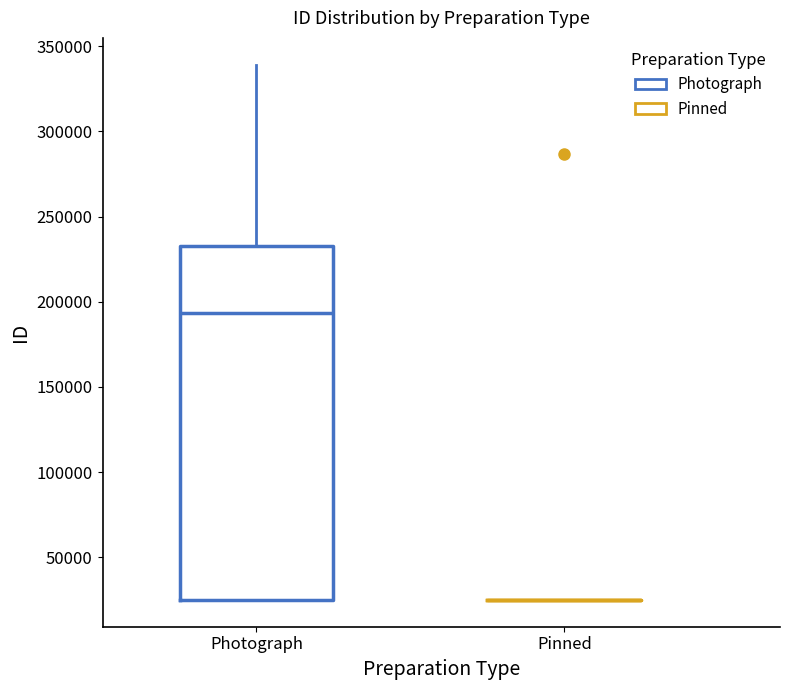

Which box is the tallest, from its lower edge to its upper edge?

Photograph